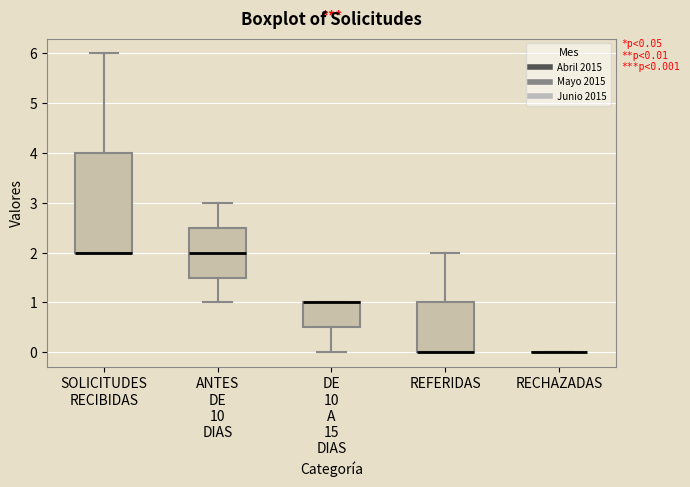

Which box is the tallest, from its lower edge to its upper edge?

SOLICITUDES RECIBIDAS